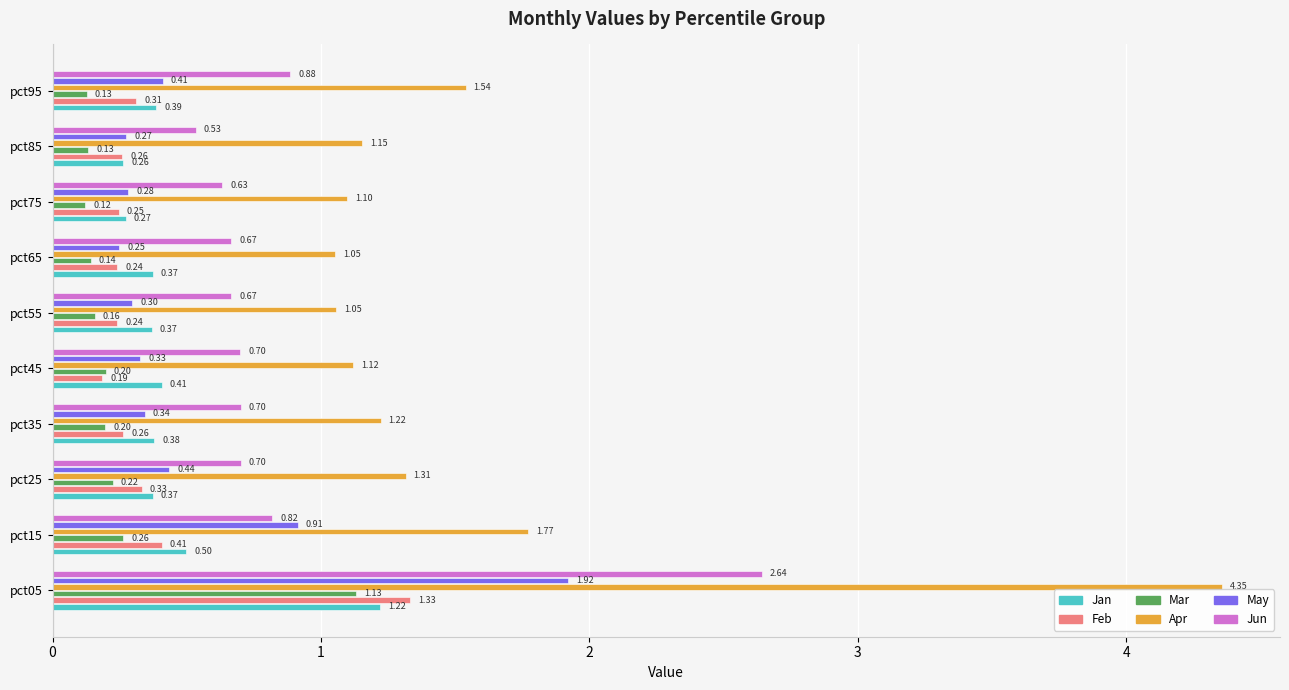

At pct95, list the series in order from smallest to largest.

Mar, Feb, Jan, May, Jun, Apr